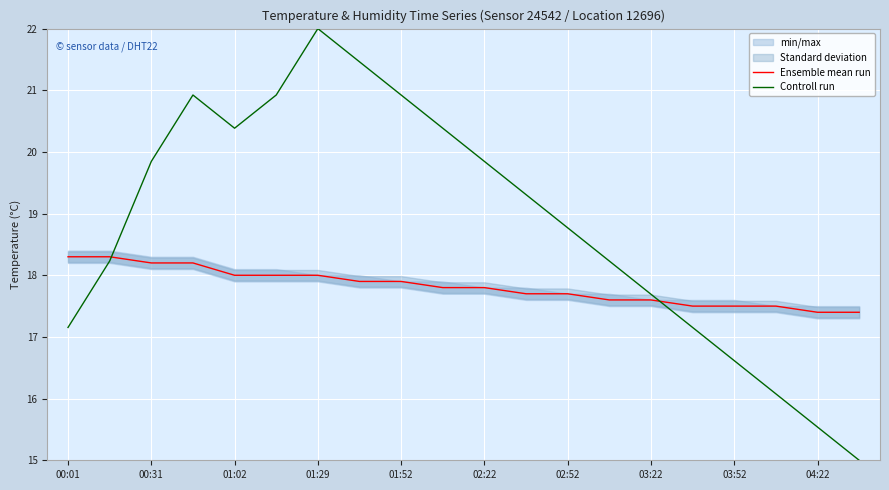

What is the highest value of the Ensemble mean run series?

18.3